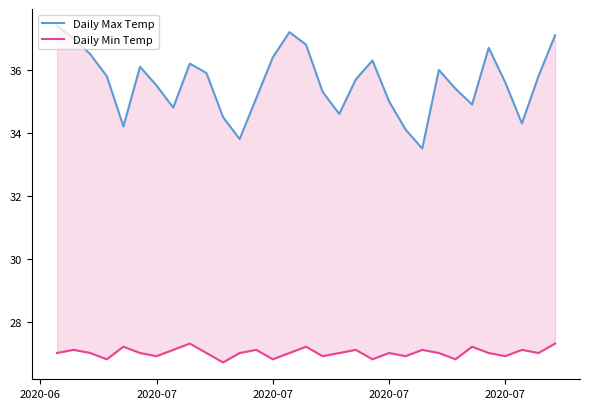

True or false: Daily Min Temp and Daily Max Temp cross at least once.

False